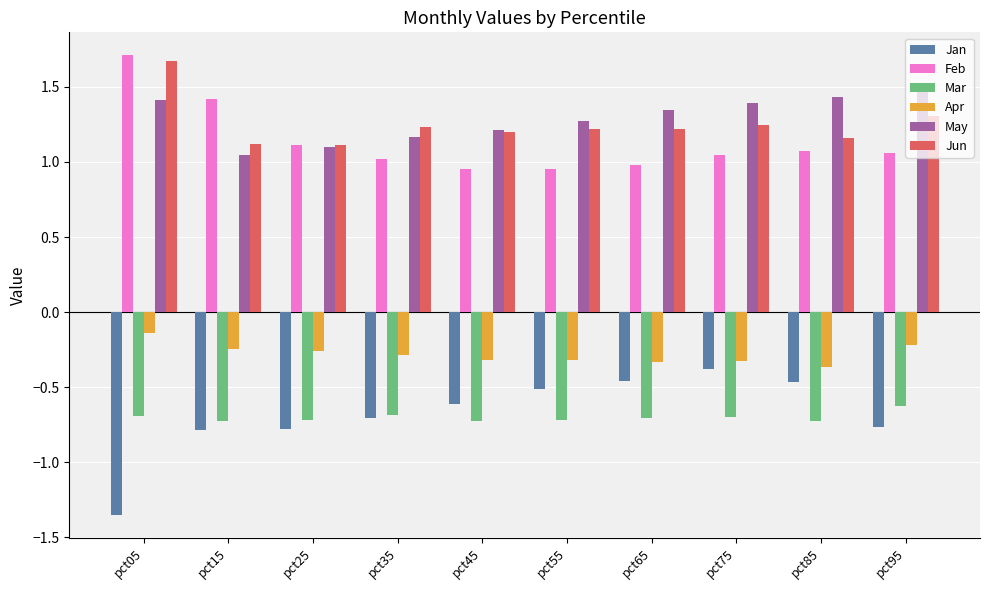

Which series has the largest range (max minus min)?

Jan